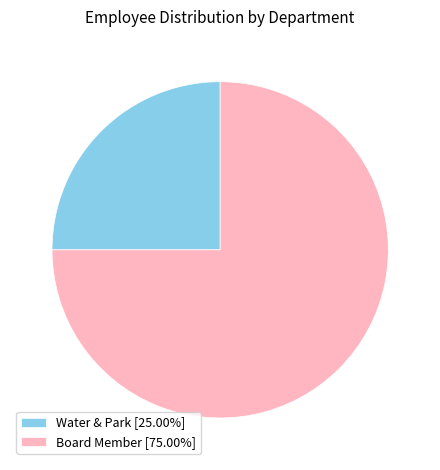

How many slices are in this pie chart?

2